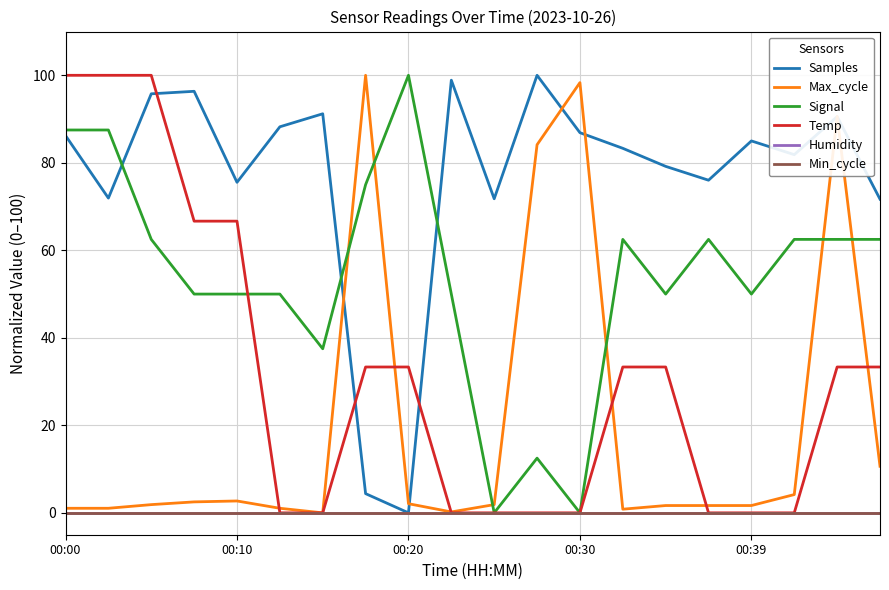

Does the chart display data point markers on the line(s)?

No